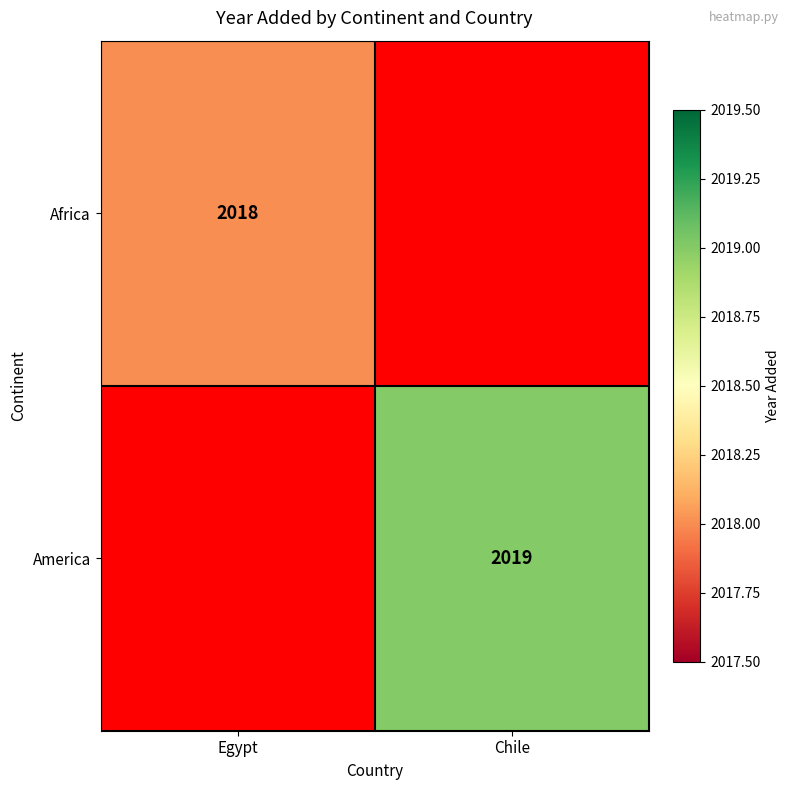

True or false: Africa has a value of 1162 at Egypt.

False